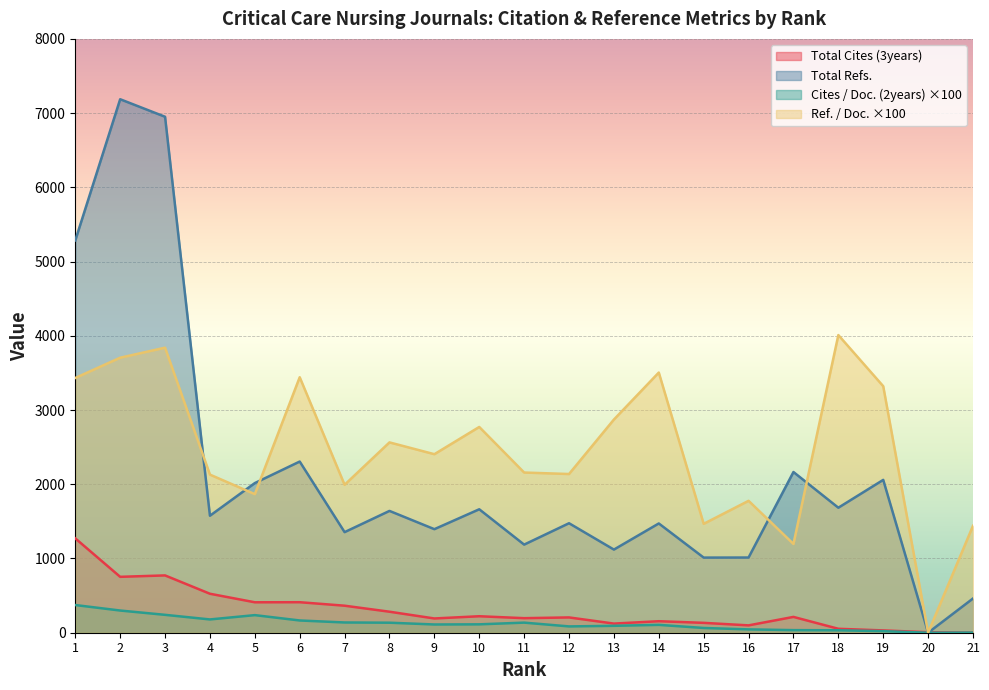

At which category is the sum across all series the highest?

2